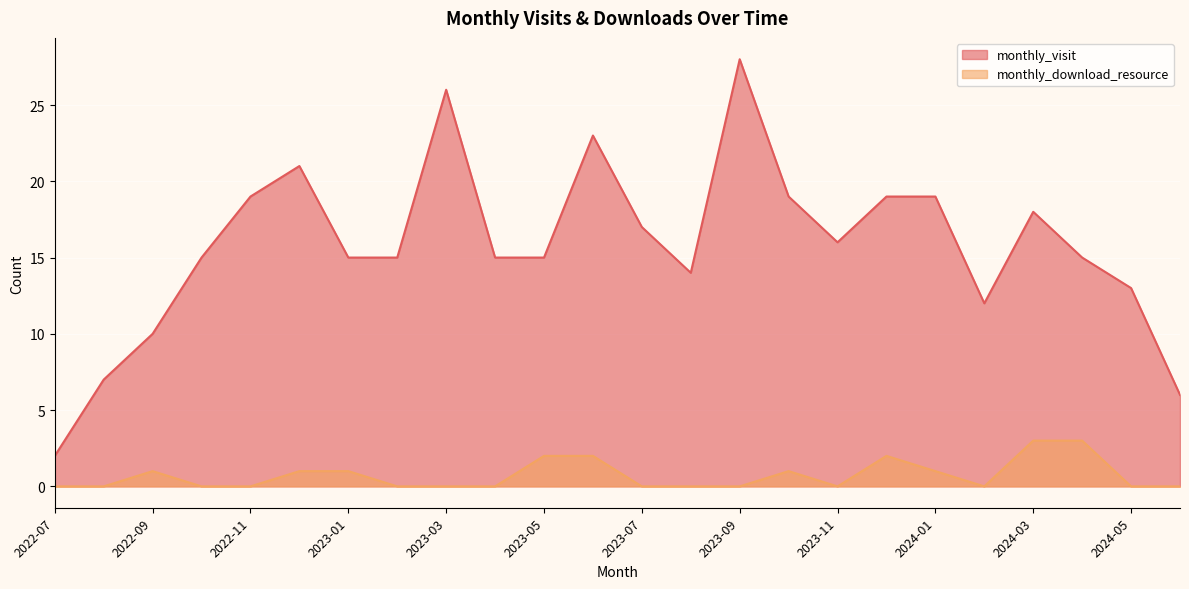

Rank the series by their maximum value, from lowest to highest.

monthly_download_resource, monthly_visit